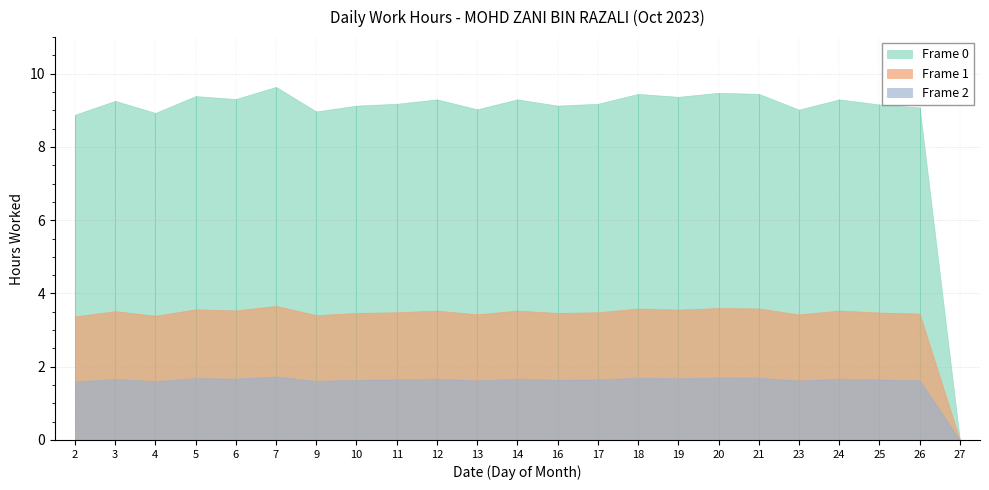

How many points are lower than both their immediate neighbors (excluding endpoints)?

7